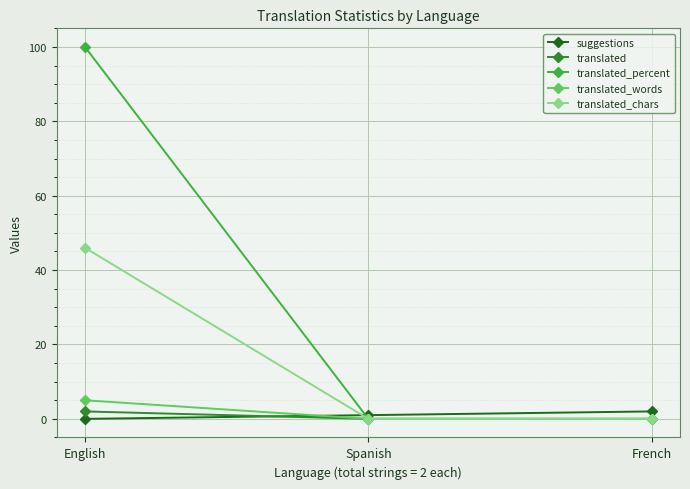

What is the sum of the translated_chars values at English and Spanish?

46